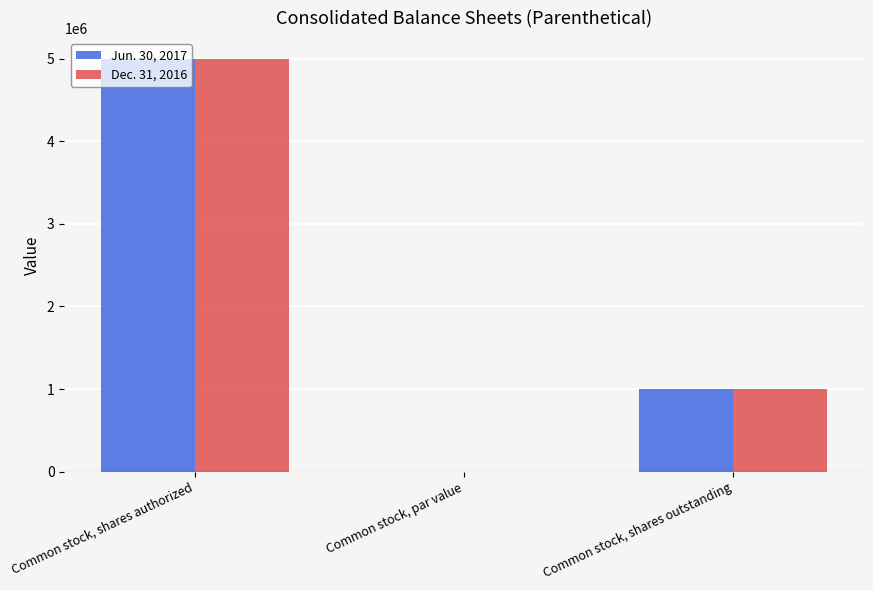

The Jun. 30, 2017 series shows 1000000.0 at Common stock, shares outstanding. True or false?

True